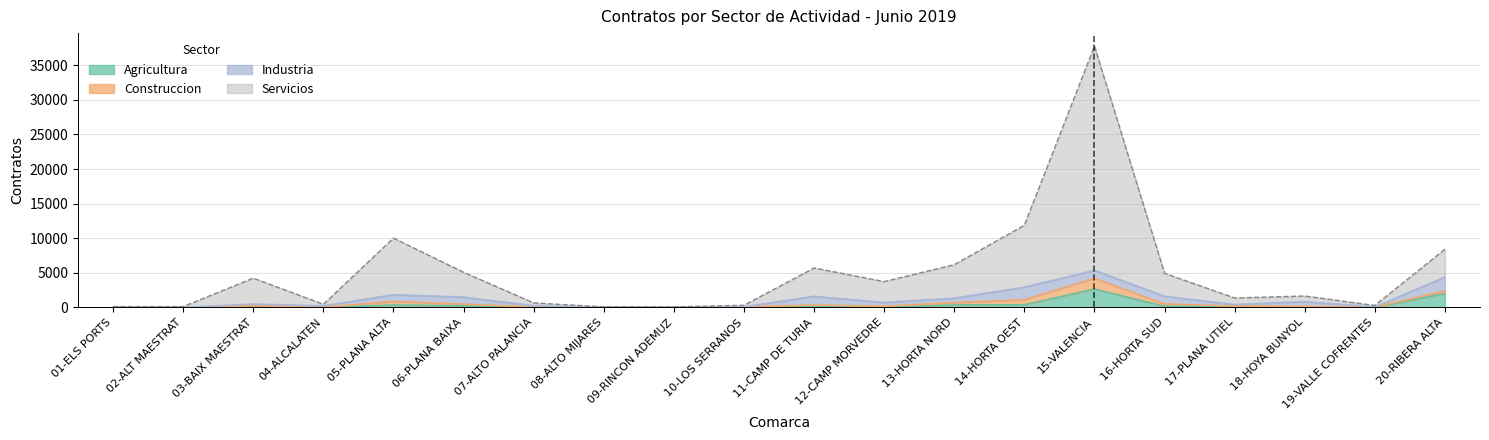

True or false: Agricultura and Construccion intersect in this chart.

False